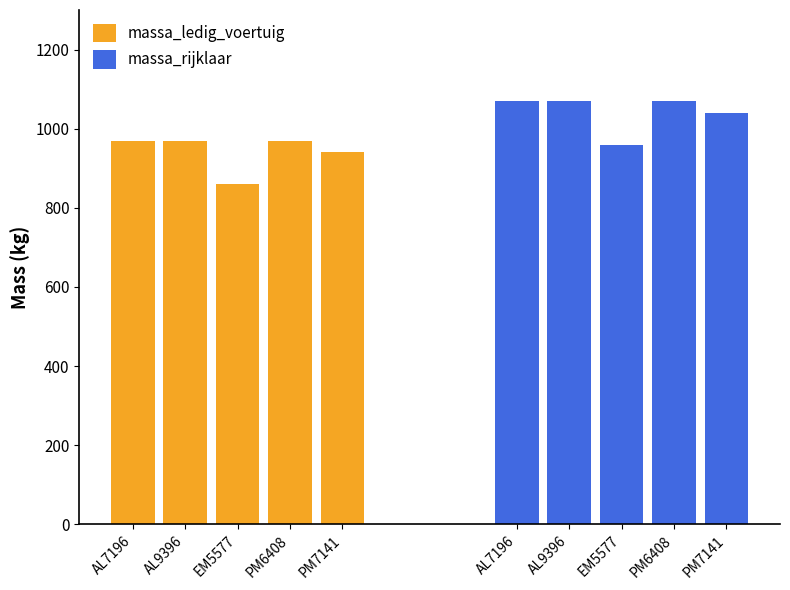

What is the average value of the massa_rijklaar series?

1042